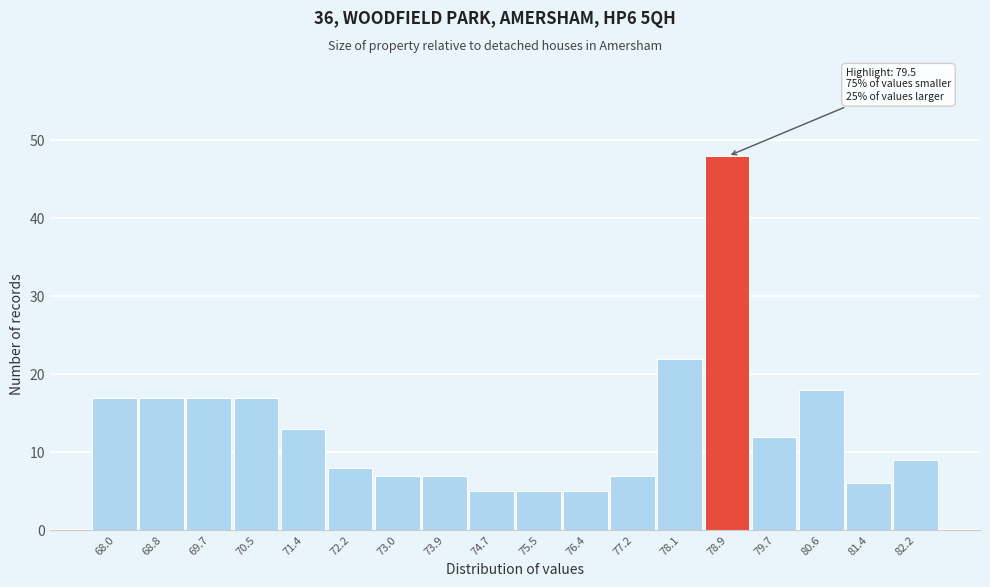

Reading left to right, extract all data points from this chart.

68.0=17	68.8=17	69.7=17	70.5=17	71.4=13	72.2=8	73.0=7	73.9=7	74.7=5	75.5=5	76.4=5	77.2=7	78.1=22	78.9=48	79.7=12	80.6=18	81.4=6	82.2=9